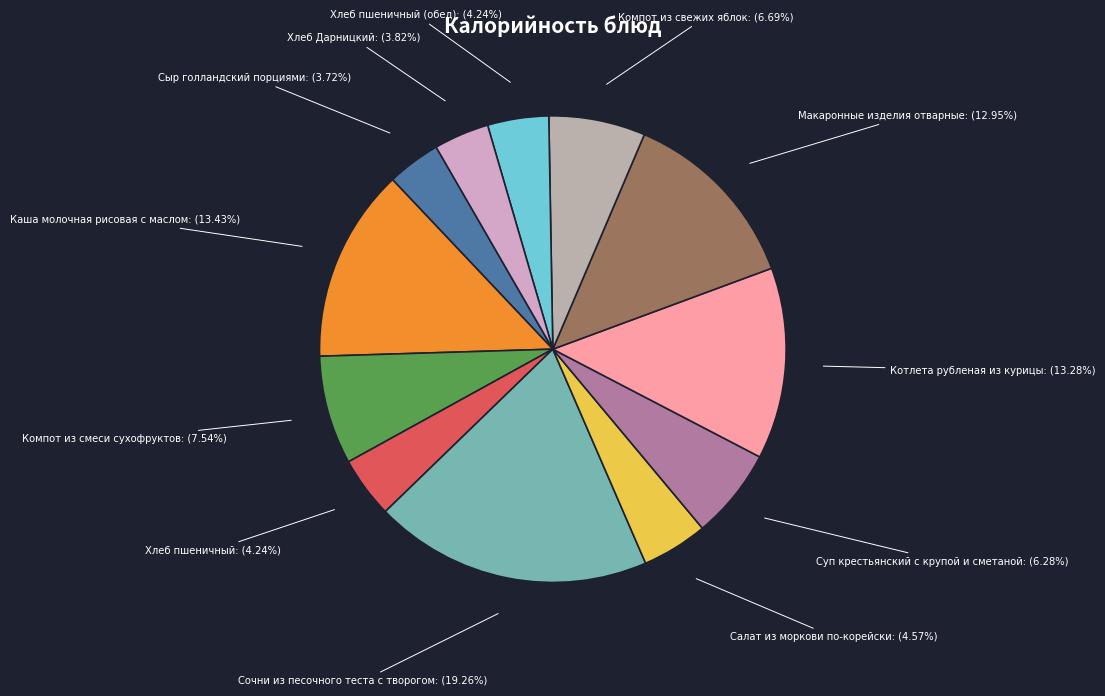

Between Котлета рубленая из курицы and Компот из свежих яблок, which is larger?

Котлета рубленая из курицы